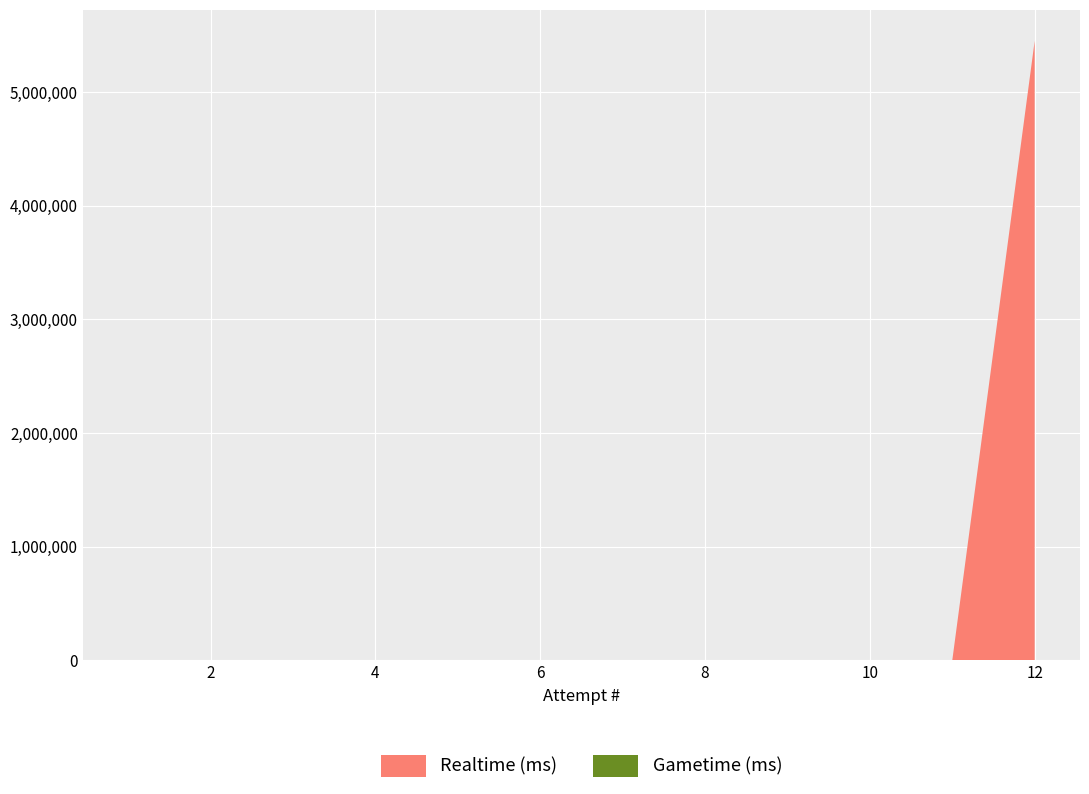

Reading right to left, extract all data points from this chart.

Realtime (ms): 5450628	0	0	0	0	0	0	0	0	0	0	0
Gametime (ms): 0	0	0	0	0	0	0	0	0	0	0	0